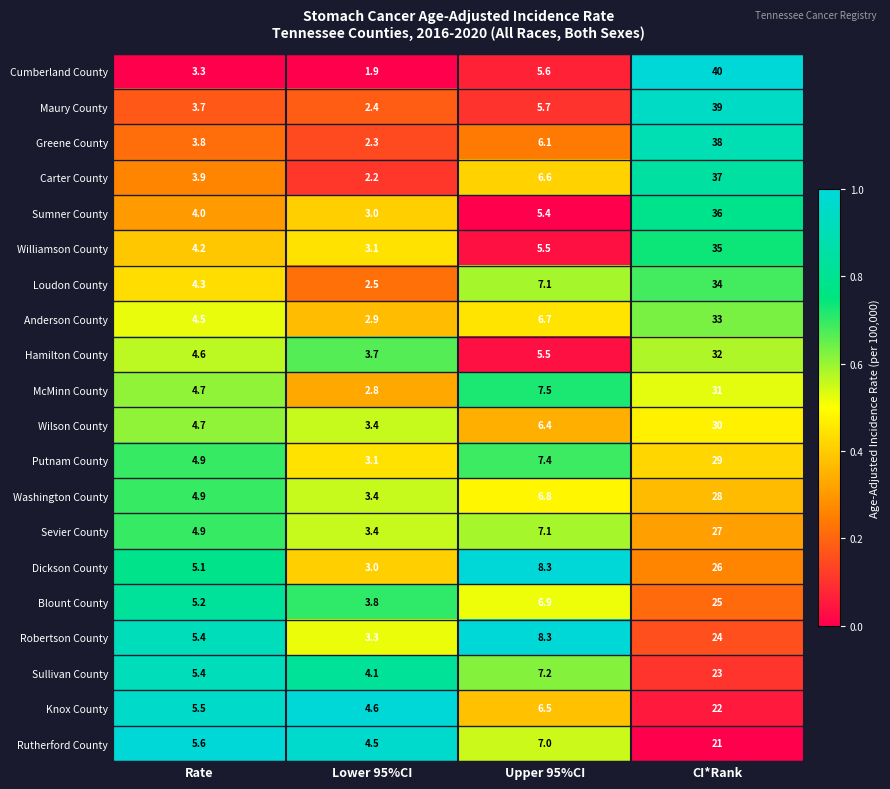

How many categories are shown in the chart?

4